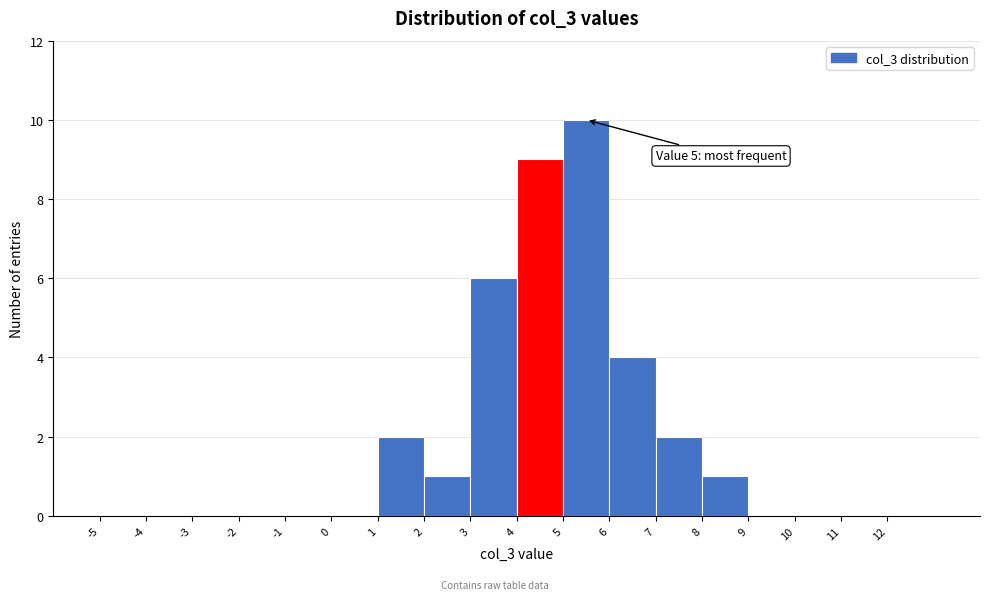

Over which range of the x-axis is the bar tallest?

5 to 6